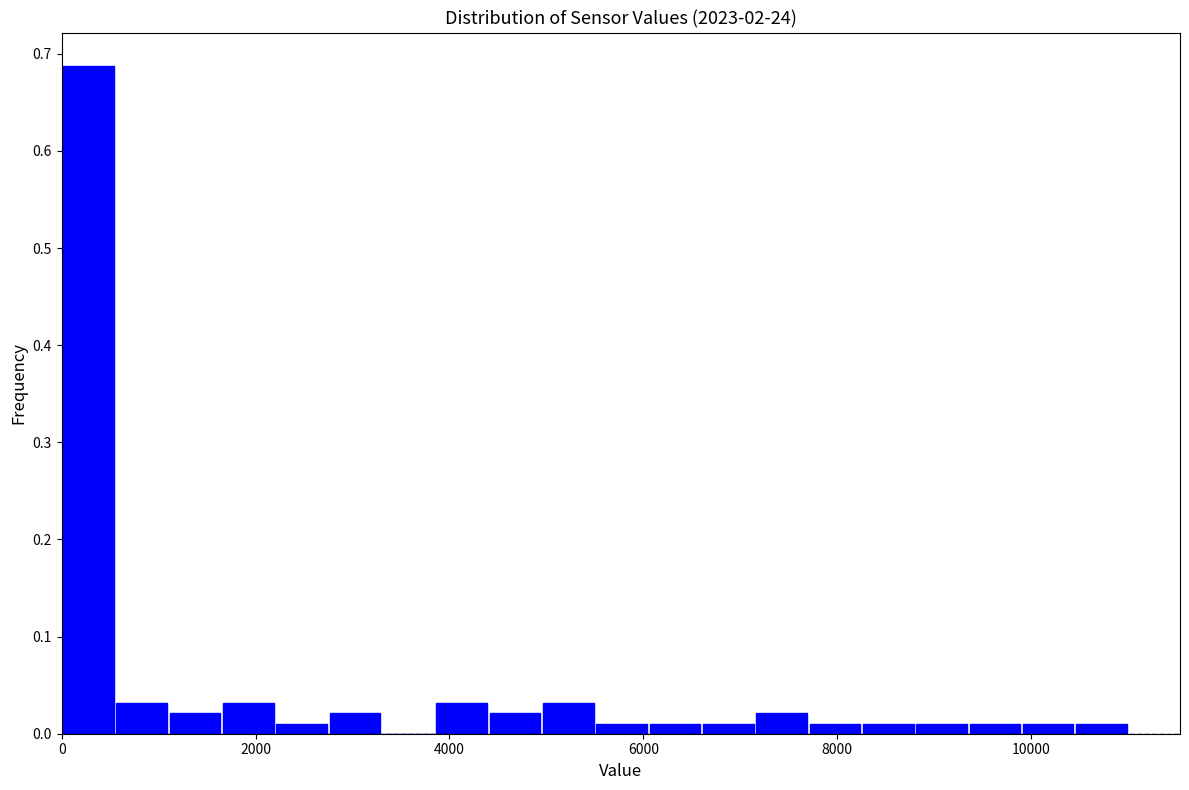

Read against the x-axis, roughly where is the centre of the tallest bar?

200